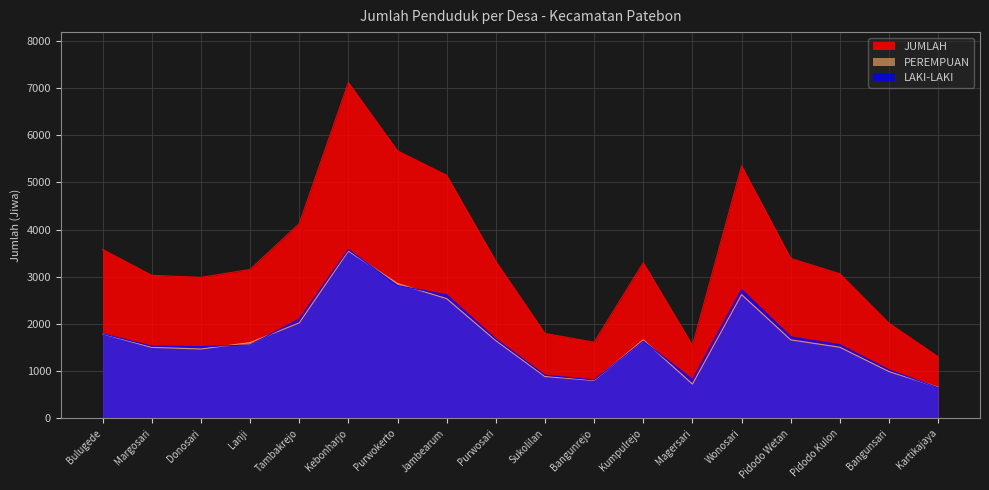

Reading right to left, transcribe all the data shown in this chart.

LAKI-LAKI: Kartikajaya=646	Bangunsari=1025	Pidodo Kulon=1559	Pidodo Wetan=1727	Wonosari=2731	Magersari=823	Kumpulrejo=1635	Bangunrejo=812	Sukolilan=913	Purwosari=1682	Jambearum=2617	Purwokerto=2815	Kebonharjo=3576	Tambakrejo=2106	Lanji=1553	Donosari=1519	Margosari=1529	Bulugede=1792
PEREMPUAN: Kartikajaya=657	Bangunsari=989	Pidodo Kulon=1505	Pidodo Wetan=1662	Wonosari=2622	Magersari=724	Kumpulrejo=1662	Bangunrejo=801	Sukolilan=884	Purwosari=1646	Jambearum=2536	Purwokerto=2856	Kebonharjo=3545	Tambakrejo=2022	Lanji=1603	Donosari=1468	Margosari=1503	Bulugede=1789
JUMLAH: Kartikajaya=1303	Bangunsari=2014	Pidodo Kulon=3064	Pidodo Wetan=3389	Wonosari=5353	Magersari=1547	Kumpulrejo=3297	Bangunrejo=1613	Sukolilan=1797	Purwosari=3328	Jambearum=5153	Purwokerto=5671	Kebonharjo=7121	Tambakrejo=4128	Lanji=3156	Donosari=2987	Margosari=3032	Bulugede=3581